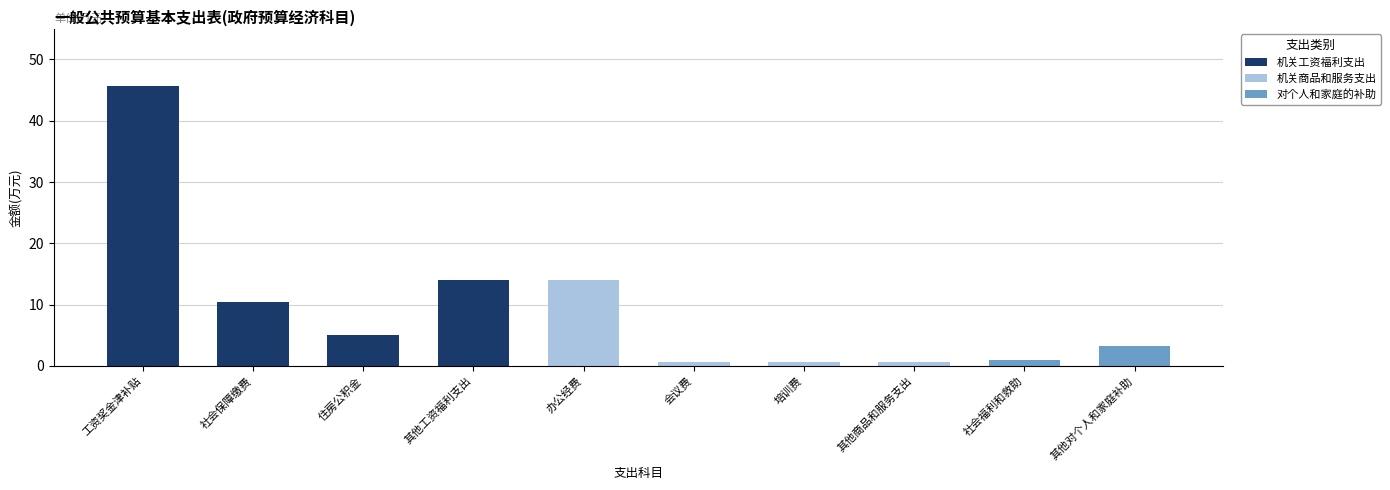

Which category has the highest value in the 机关工资福利支出 series?

工资奖金津补贴